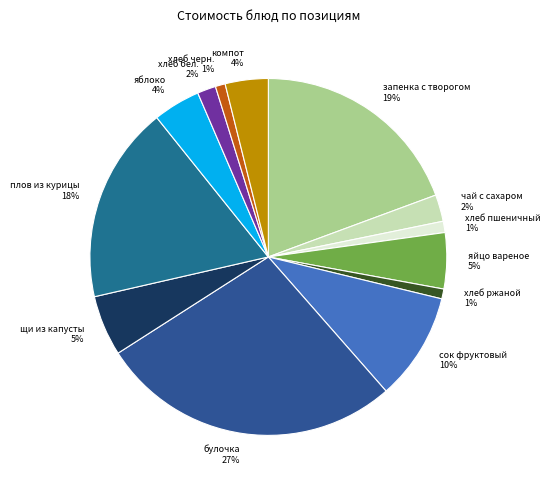

Is there any slice that represents more than half of the pie?

No